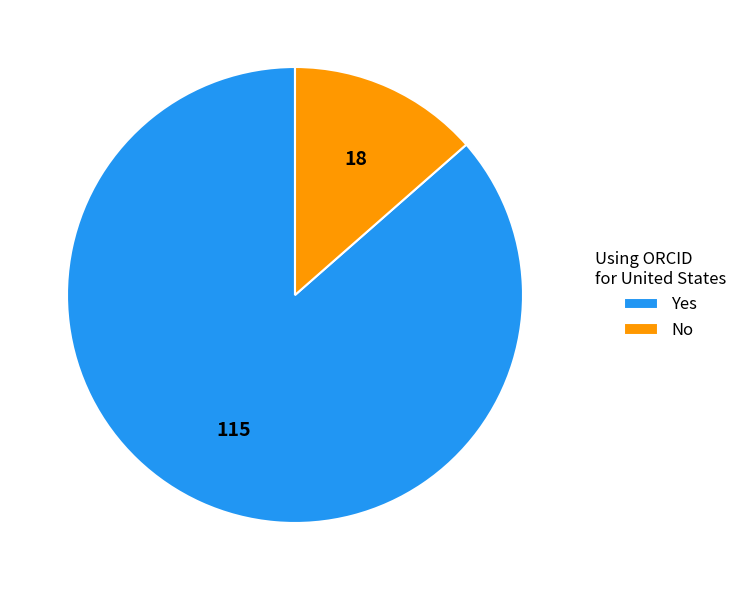

Which slice is the largest?

Yes